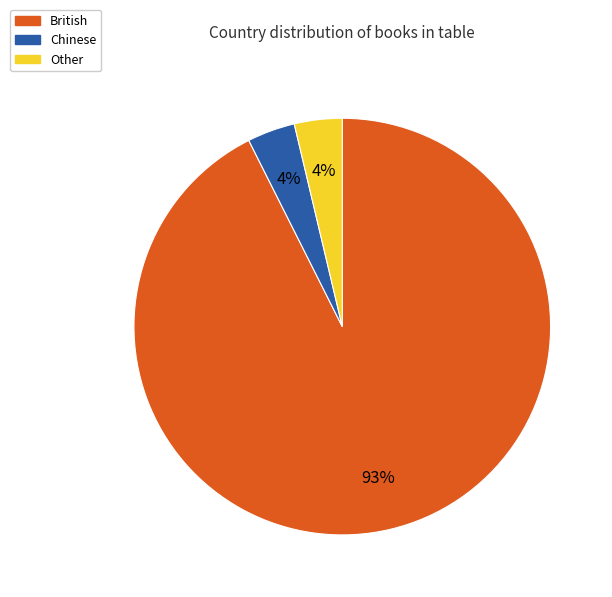

Combined, do Chinese and British account for over 50%?

Yes